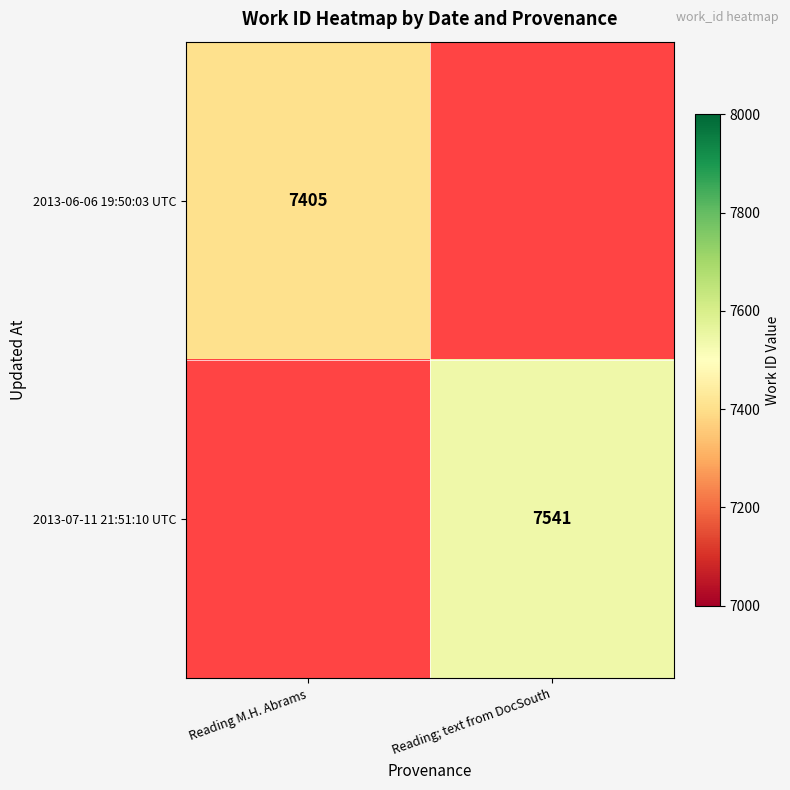

What is the minimum value shown in the chart?

7405.0